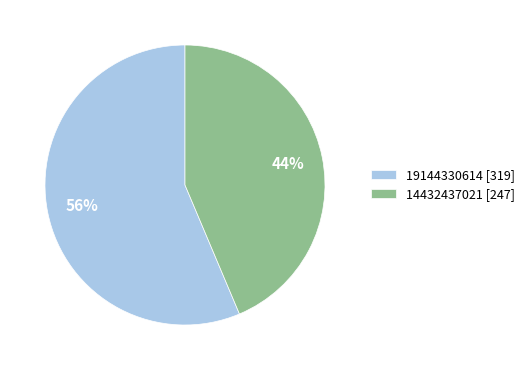

How many segments does this pie chart have?

2